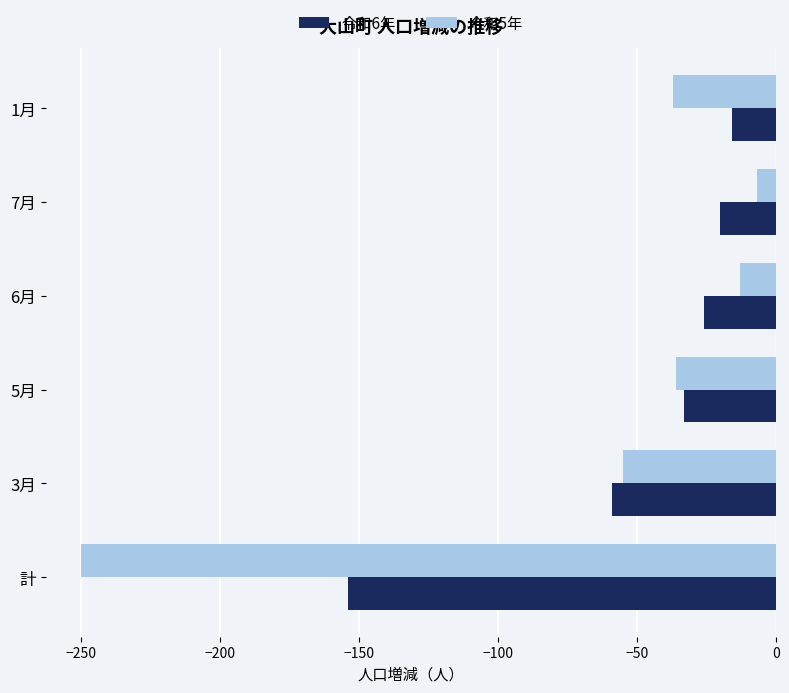

Is it true that 令和6年 equals -154 at 計?

True